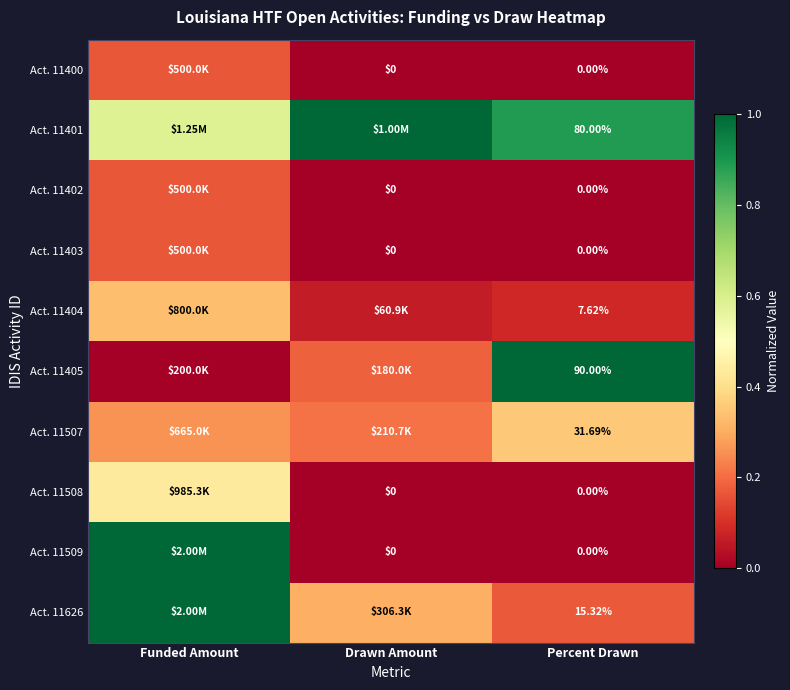

What is the difference between the maximum and minimum values in the Act. 11405 series?

1.0